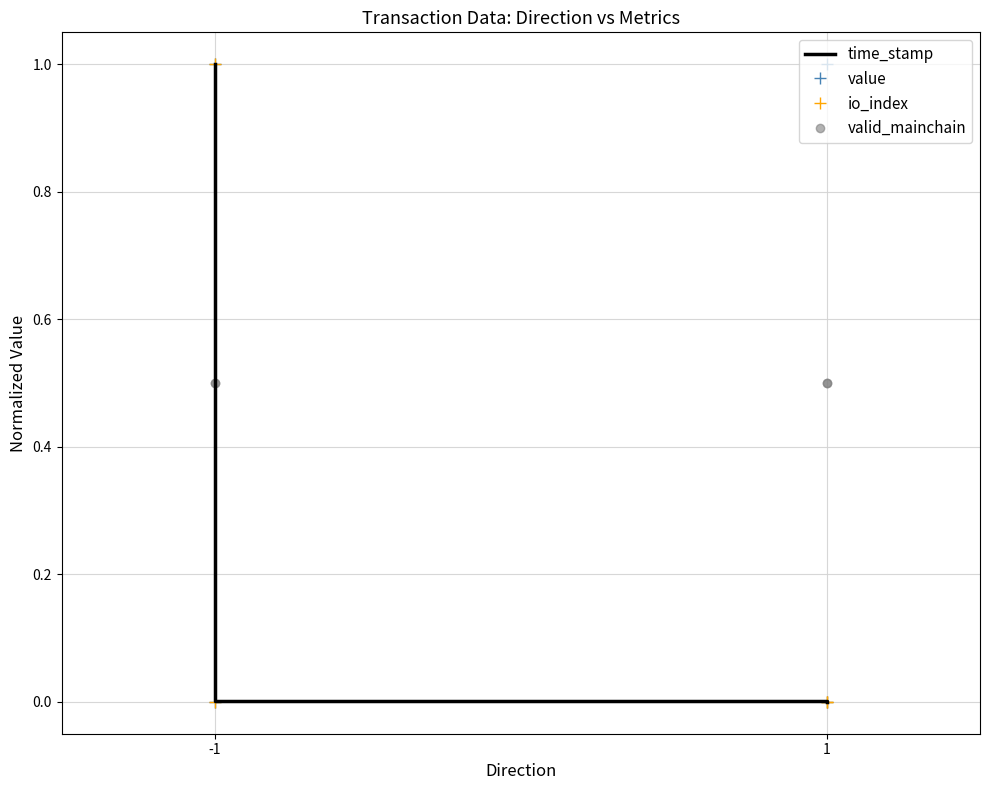

Is it true that io_index equals -0.5 at -1?

False